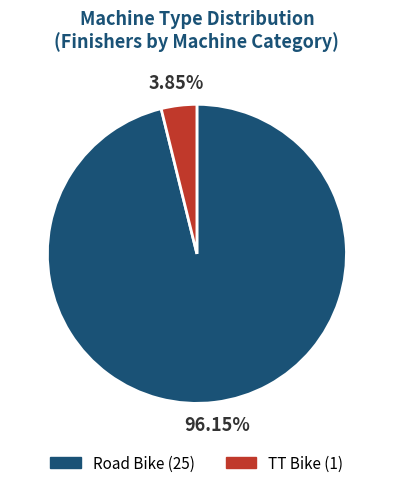

To the nearest percent, what percentage of the pie is Road Bike?

96%